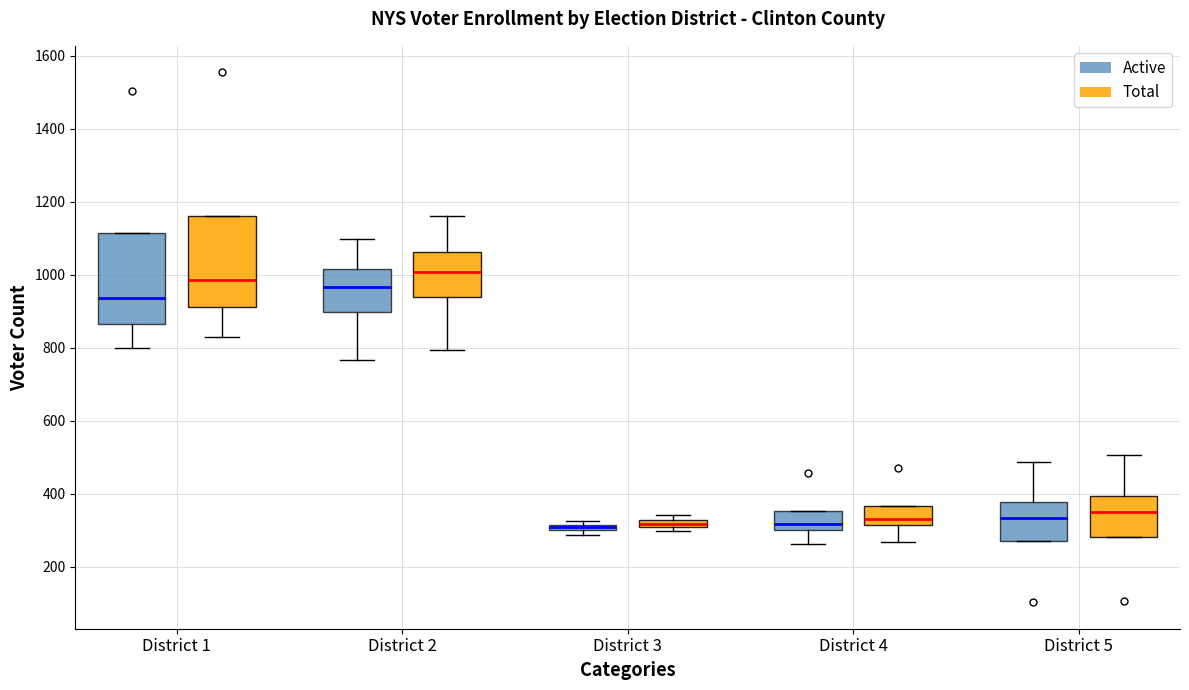

Where is the upper edge of the box for District 1 (Active) on the y-axis? The values are not printed on the chart, so give them approximately, as read against the axis.

1120